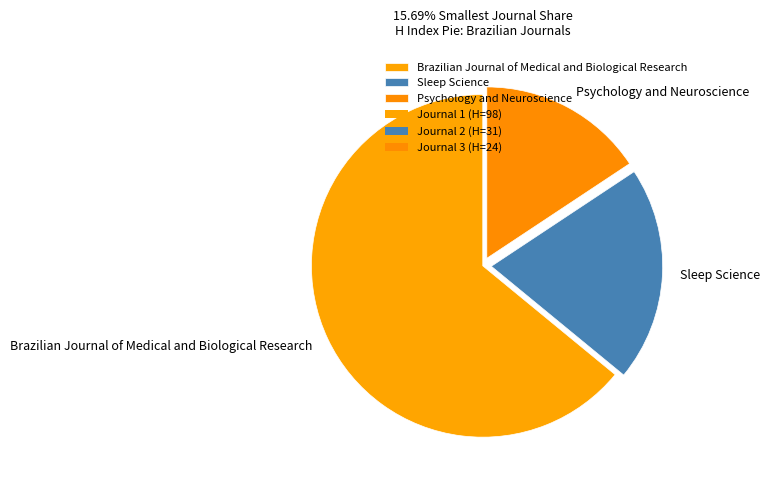

Is the sum of Brazilian Journal of Medical and Biological Research and Sleep Science greater than half?

Yes